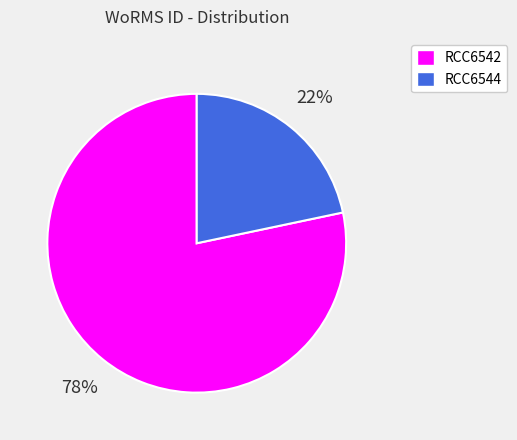

Count the number of slices in the pie.

2